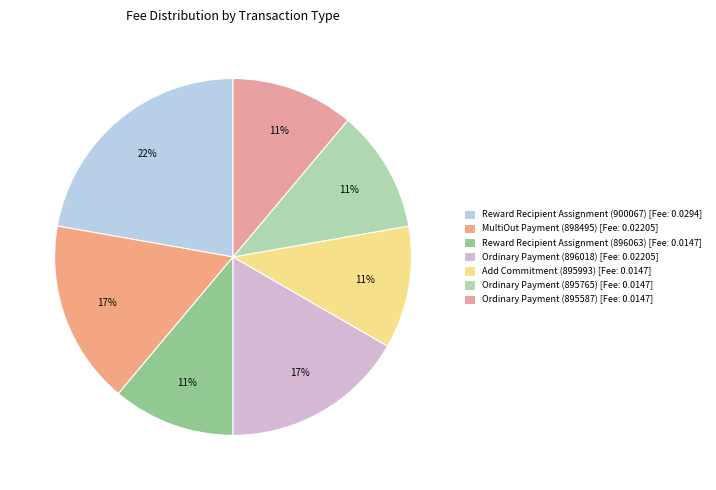

True or false: Ordinary Payment (895765) accounts for 11% of the total.

True